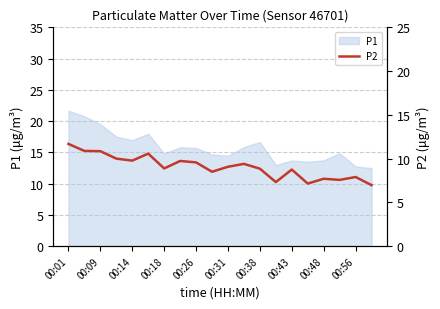

At which label does P1 reach its peak?

00:01